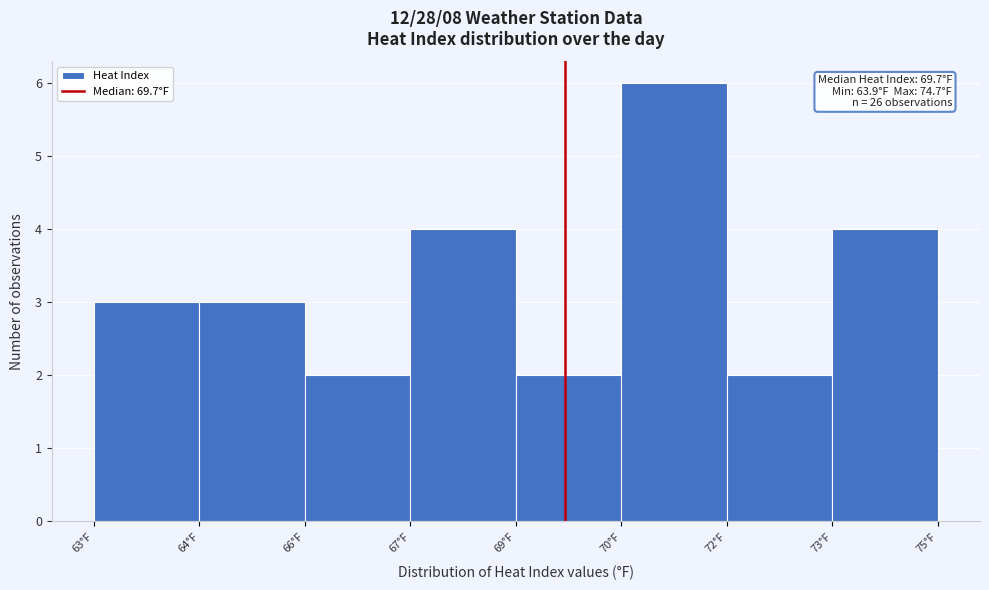

Reading right to left, transcribe all the data shown in this chart.

4	2	6	2	4	2	3	3